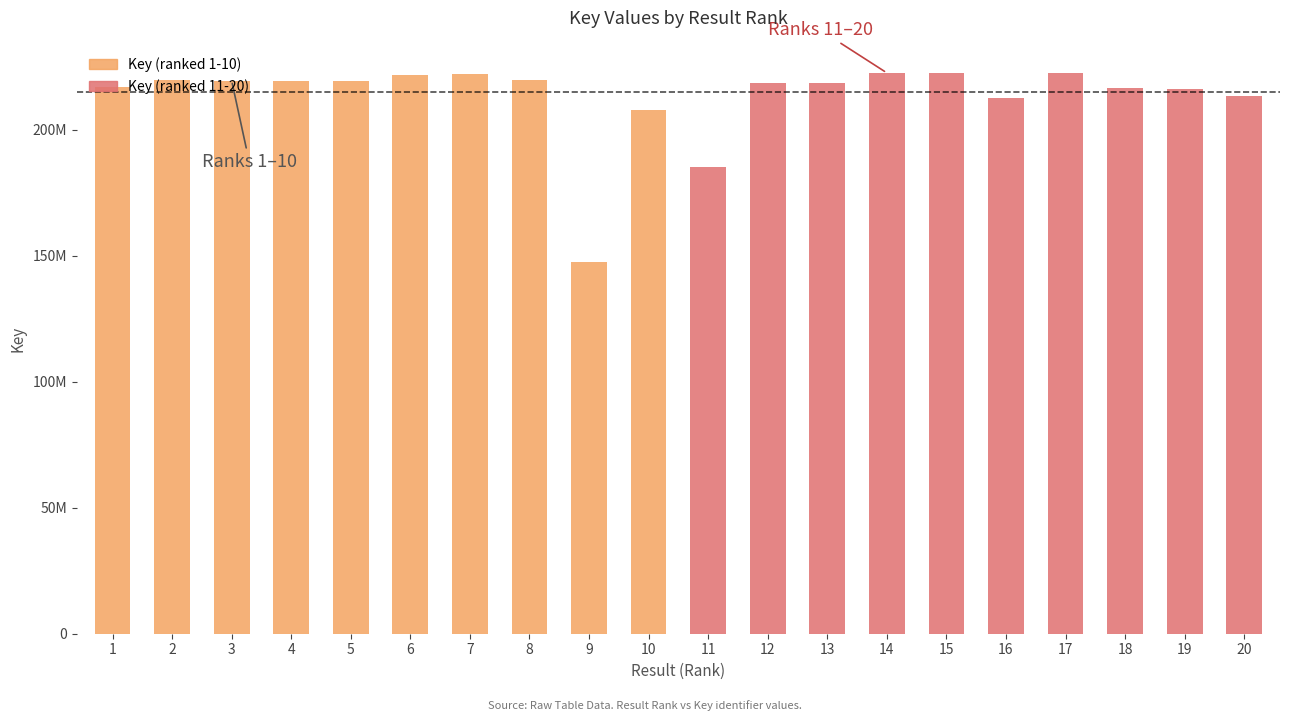

The value of Key (ranked 11-20) at 14 is 76539782. True or false?

False